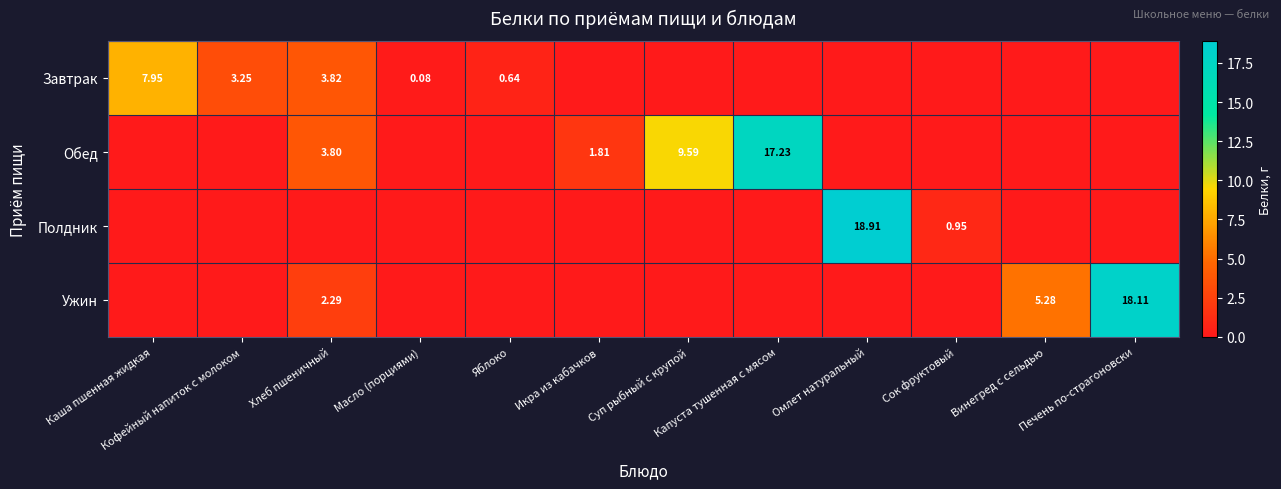

Is the value of Обед at Капуста тушенная с мясом greater than the value of Полдник at Сок фруктовый?

Yes